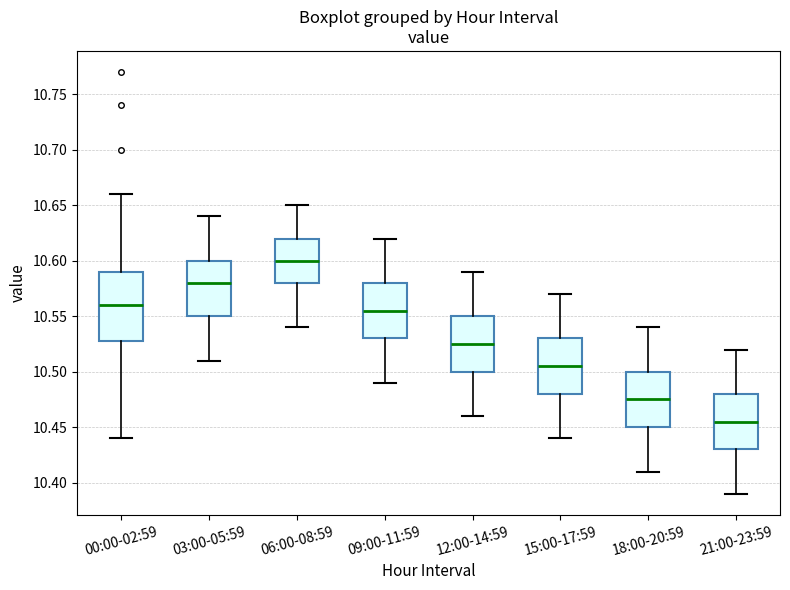

Reading left to right, transcribe this box plot: for each box, give where its median line is, the range the box spans, and where its two whiskers end, as read against the y-axis. The values are not printed on the chart, so give them approximately, as read against the axis.

00:00-02:59: median 10.560, box 10.530 to 10.590, whiskers 10.440 to 10.660
03:00-05:59: median 10.580, box 10.550 to 10.600, whiskers 10.510 to 10.640
06:00-08:59: median 10.600, box 10.580 to 10.620, whiskers 10.540 to 10.650
09:00-11:59: median 10.555, box 10.530 to 10.580, whiskers 10.490 to 10.620
12:00-14:59: median 10.525, box 10.500 to 10.550, whiskers 10.460 to 10.590
15:00-17:59: median 10.505, box 10.480 to 10.530, whiskers 10.440 to 10.570
18:00-20:59: median 10.475, box 10.450 to 10.500, whiskers 10.410 to 10.540
21:00-23:59: median 10.455, box 10.430 to 10.480, whiskers 10.390 to 10.520